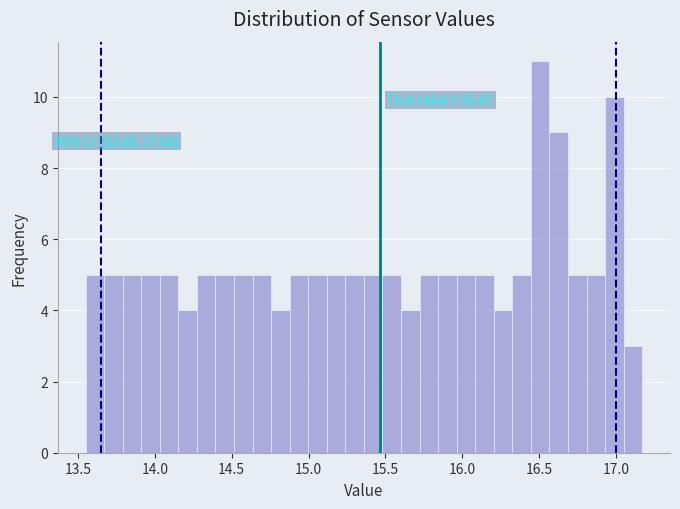

Read against the x-axis, roughly where is the centre of the tallest bar?

16.50